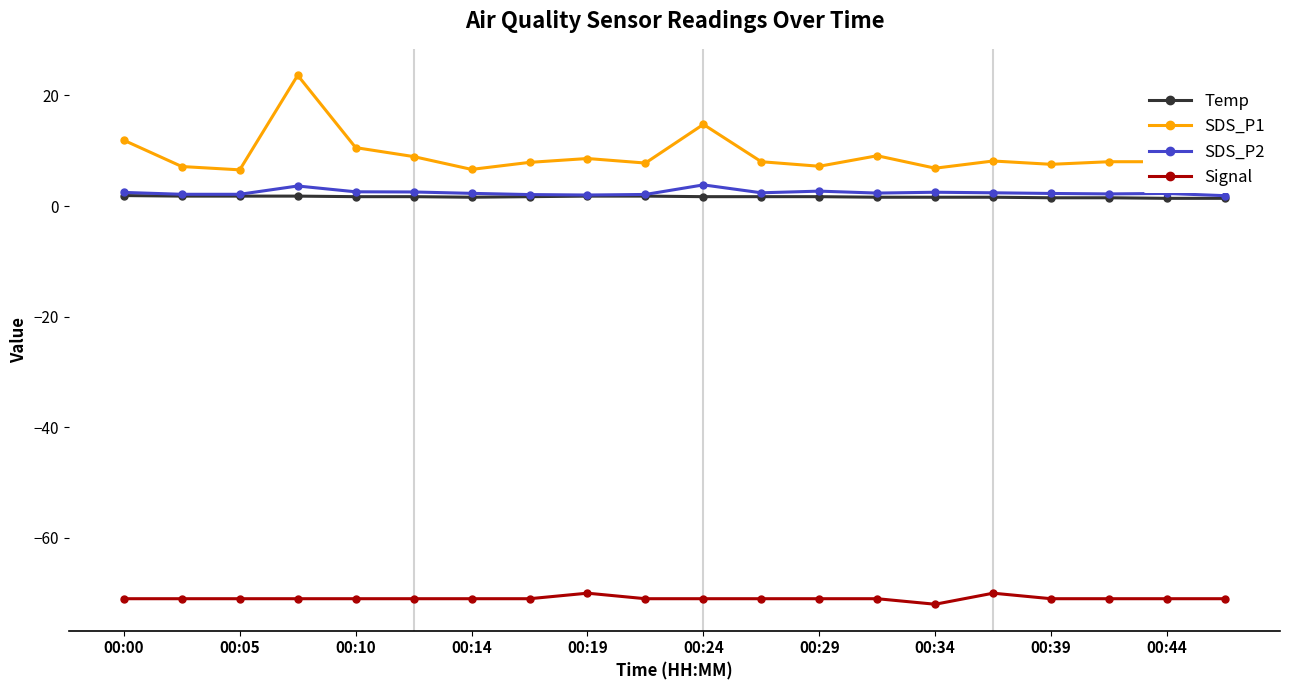

True or false: Temp has more than 0 points higher than both neighbors.

False